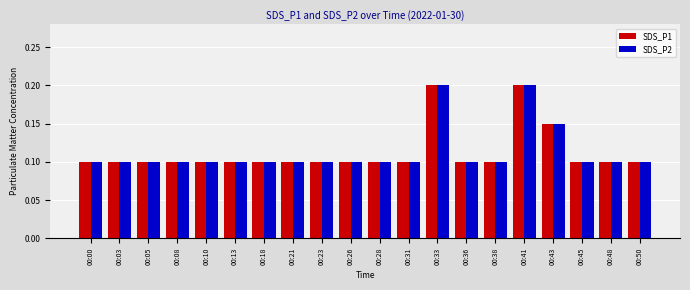

Is the value of SDS_P2 at 00:41 greater than the value of SDS_P1 at 00:48?

Yes